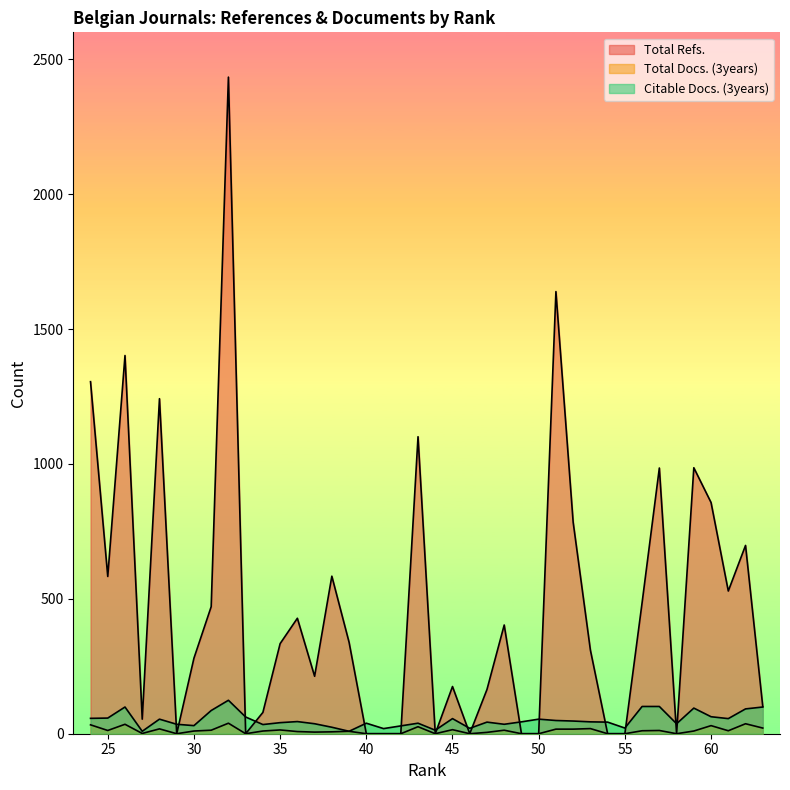

True or false: Total Docs. (3years) and Citable Docs. (3years) cross at least once.

False